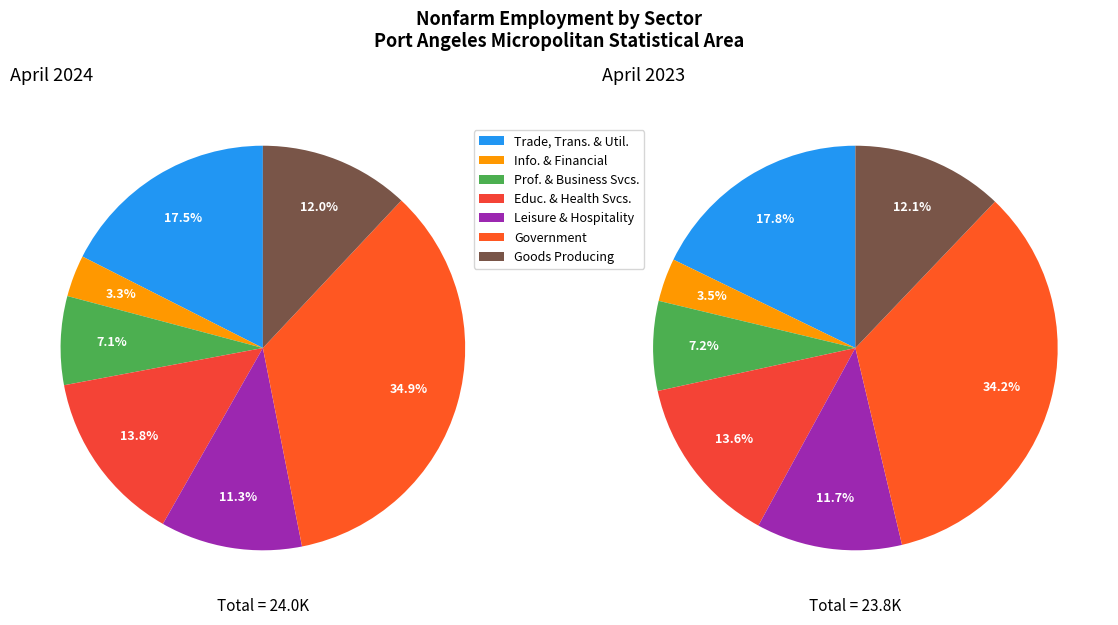

Does Trade, Transportation, and Utilities account for over 50% of the chart?

No